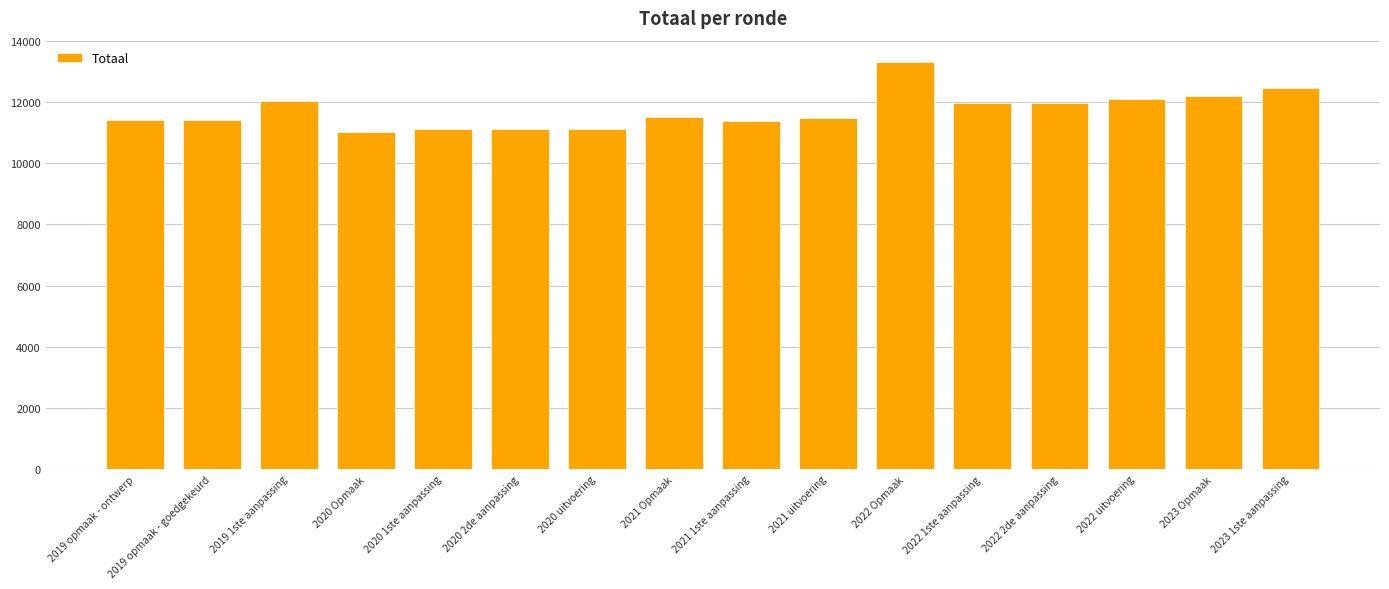

What is the difference between the maximum and second lowest values?

2170